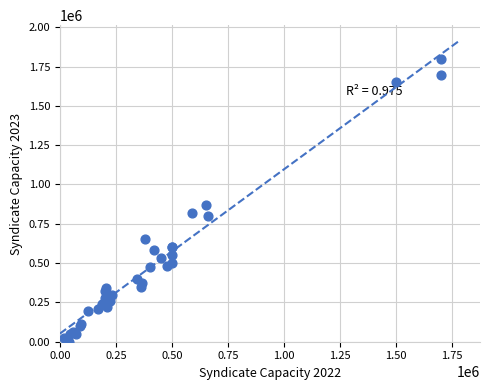

What Y value in the scatter plot is closest to 899984?

870091.5